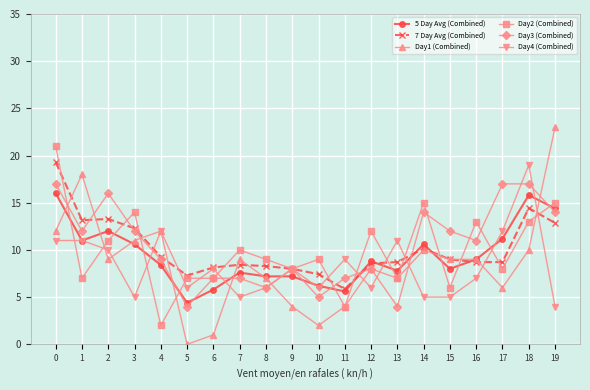

Reading left to right, what are all the values shown in this chart?

5 Day Avg (Combined): 16.0	11.0	12.0	10.6	8.4	4.4	5.8	7.6	7.2	7.2	6.2	5.6	8.8	7.8	10.6	8.0	9.0	11.2	15.8	14.4
7 Day Avg (Combined): 19.3	13.1	13.3	12.3	9.3	7.3	8.1	8.4	8.3	8.0	7.4	5.9	8.6	8.7	10.1	9.0	8.7	8.7	14.4	12.9
Day1 (Combined): 12.0	18.0	9.0	11.0	12.0	0.0	1.0	9.0	7.0	4.0	2.0	4.0	8.0	7.0	10.0	9.0	9.0	6.0	10.0	23.0
Day2 (Combined): 21.0	7.0	11.0	14.0	2.0	7.0	7.0	10.0	9.0	8.0	9.0	4.0	12.0	7.0	15.0	6.0	13.0	8.0	13.0	15.0
Day3 (Combined): 17.0	12.0	16.0	12.0	9.0	4.0	7.0	7.0	6.0	8.0	5.0	7.0	8.0	4.0	14.0	12.0	11.0	17.0	17.0	14.0
Day4 (Combined): 11.0	11.0	10.0	5.0	12.0	6.0	8.0	5.0	6.0	8.0	6.0	9.0	6.0	11.0	5.0	5.0	7.0	12.0	19.0	4.0